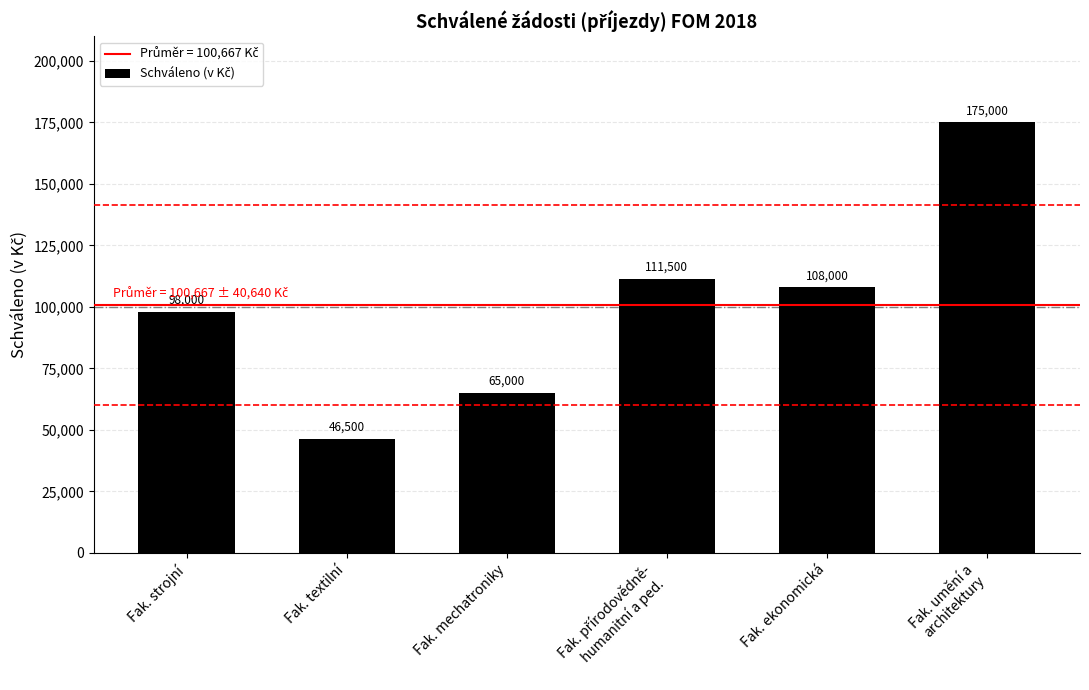

What is the value of the 6th bar from the left?

175000